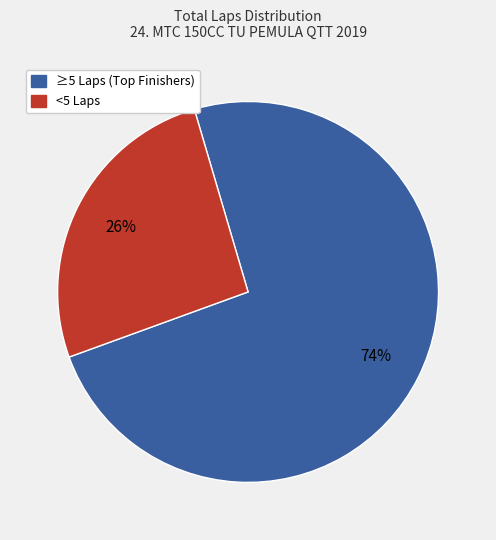

How many slices are in this pie chart?

2